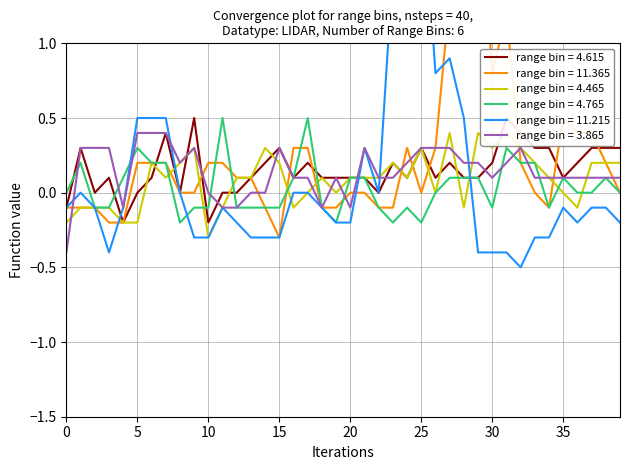

What is the maximum value for range bin = 3.865?

0.4